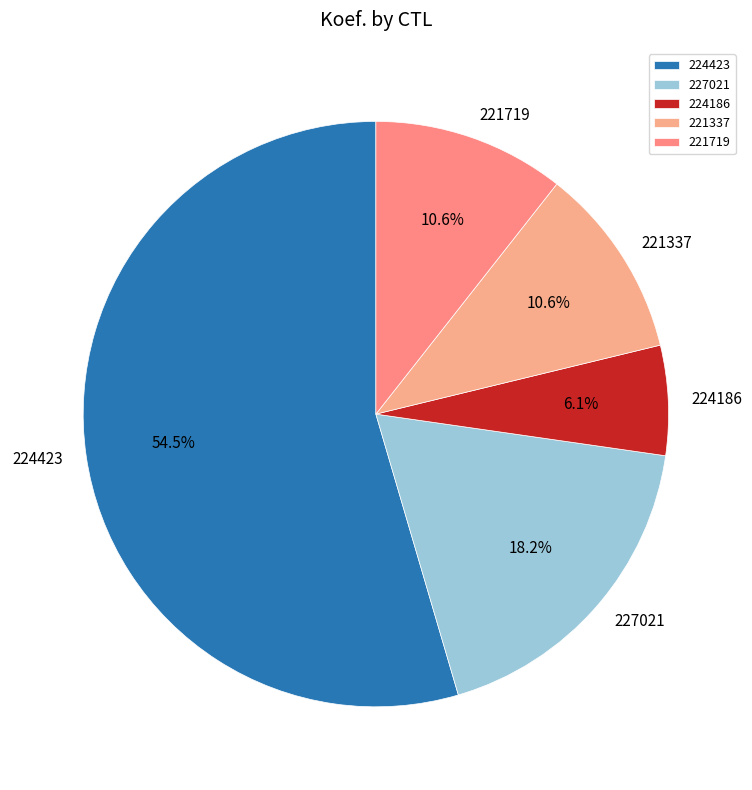

Is 221719 the majority of the pie?

No